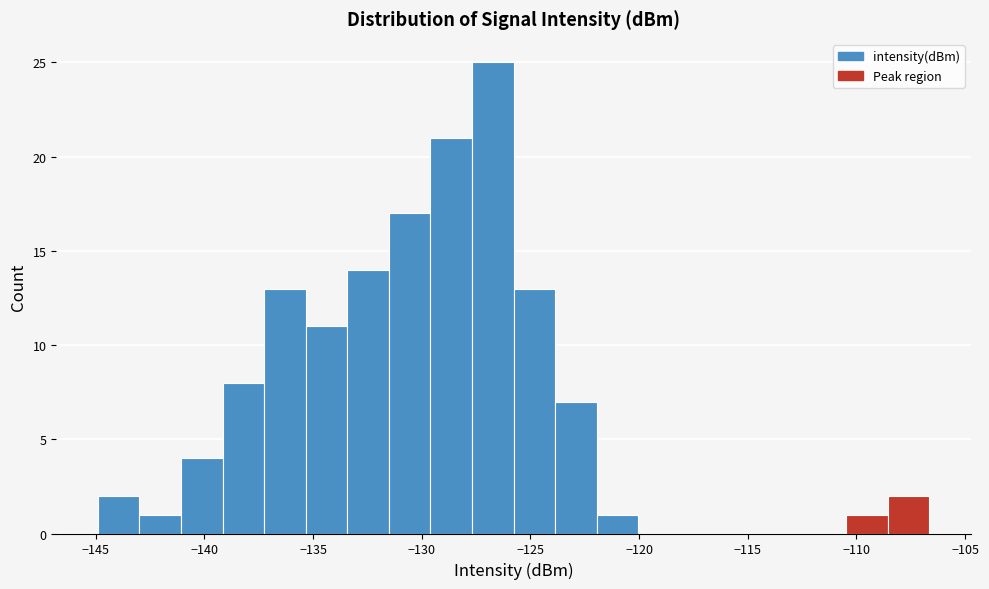

Read against the x-axis, roughly where is the centre of the tallest bar?

-126.5